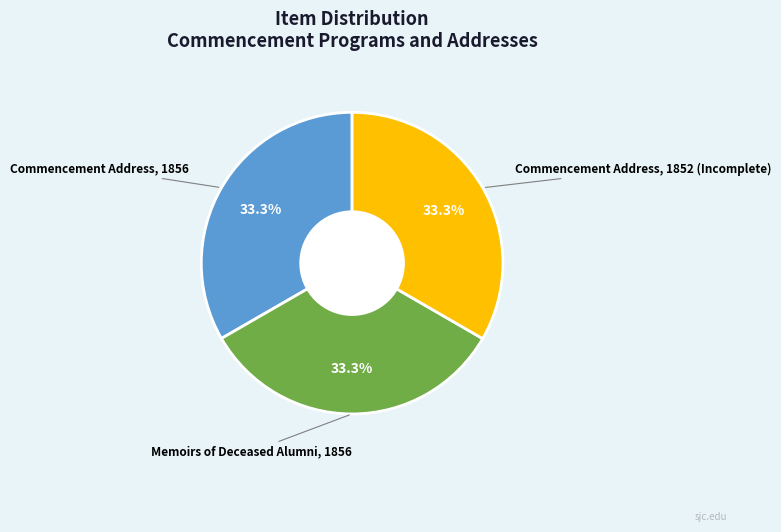

Is there any slice that represents more than half of the pie?

No